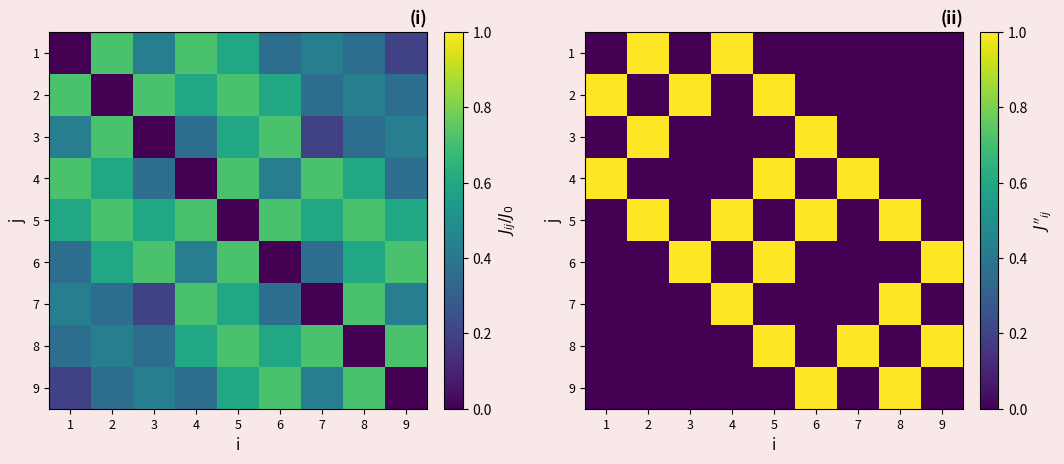

How many distinct data groups are displayed?

9